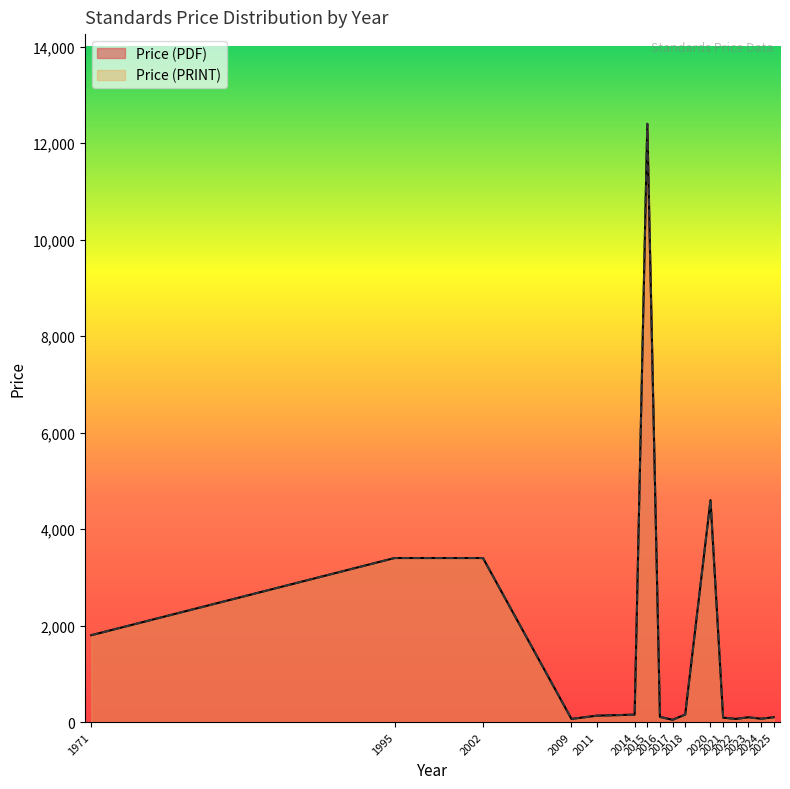

What are all the series names shown in the legend?

Price (PDF), Price (PRINT)